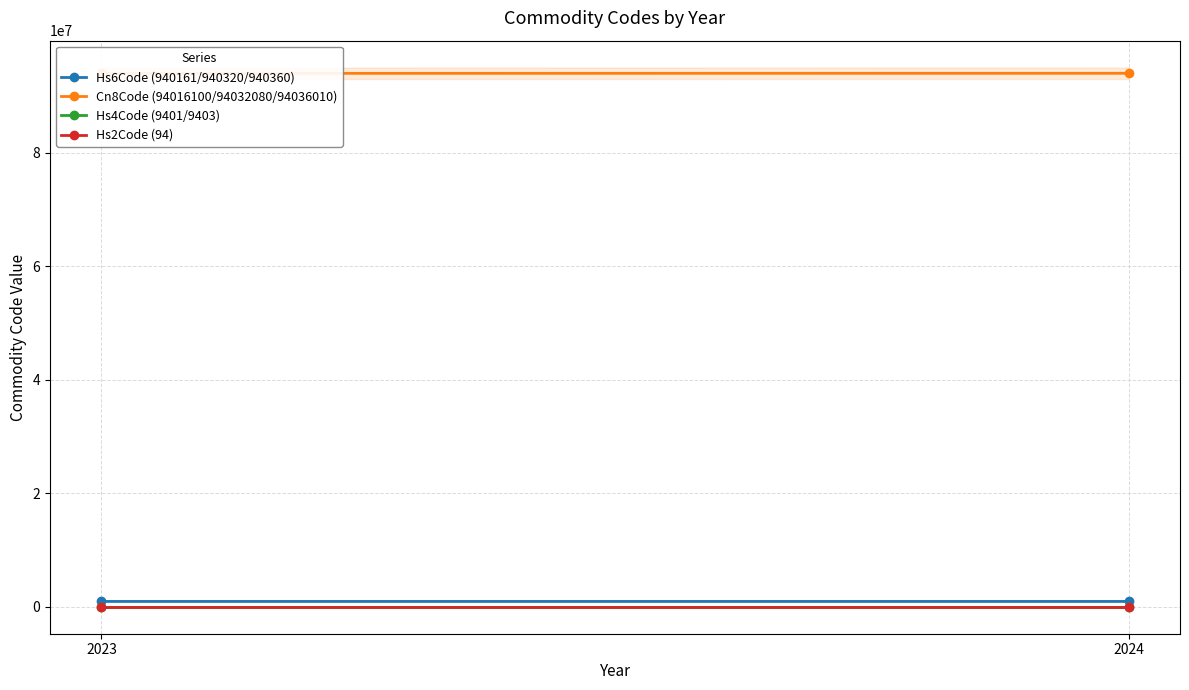

What is the sum of the Hs2Code (94) values at 2024 and 2023?

188